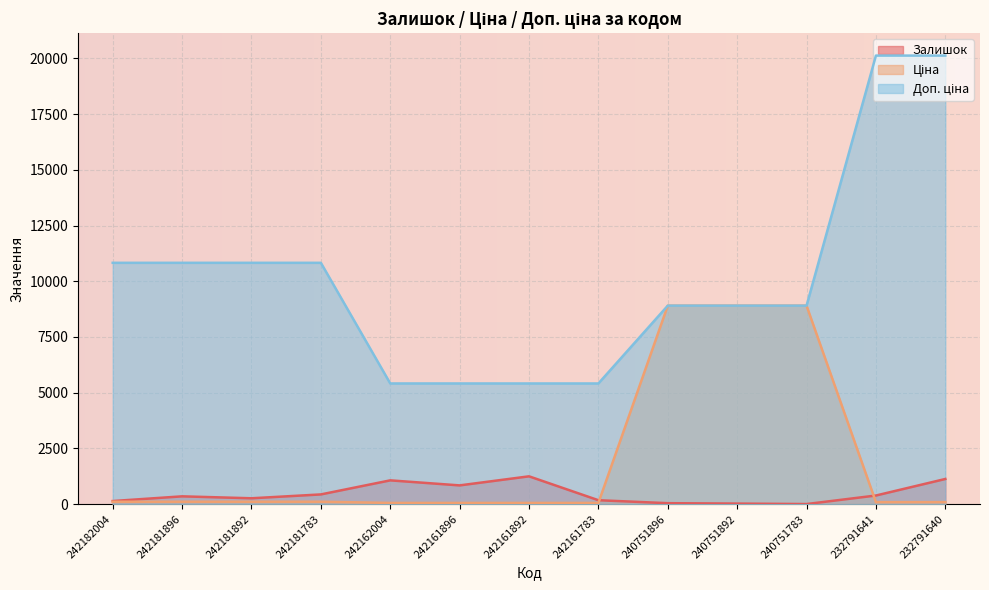

True or false: Доп. ціна has more than 0 points higher than both neighbors.

False